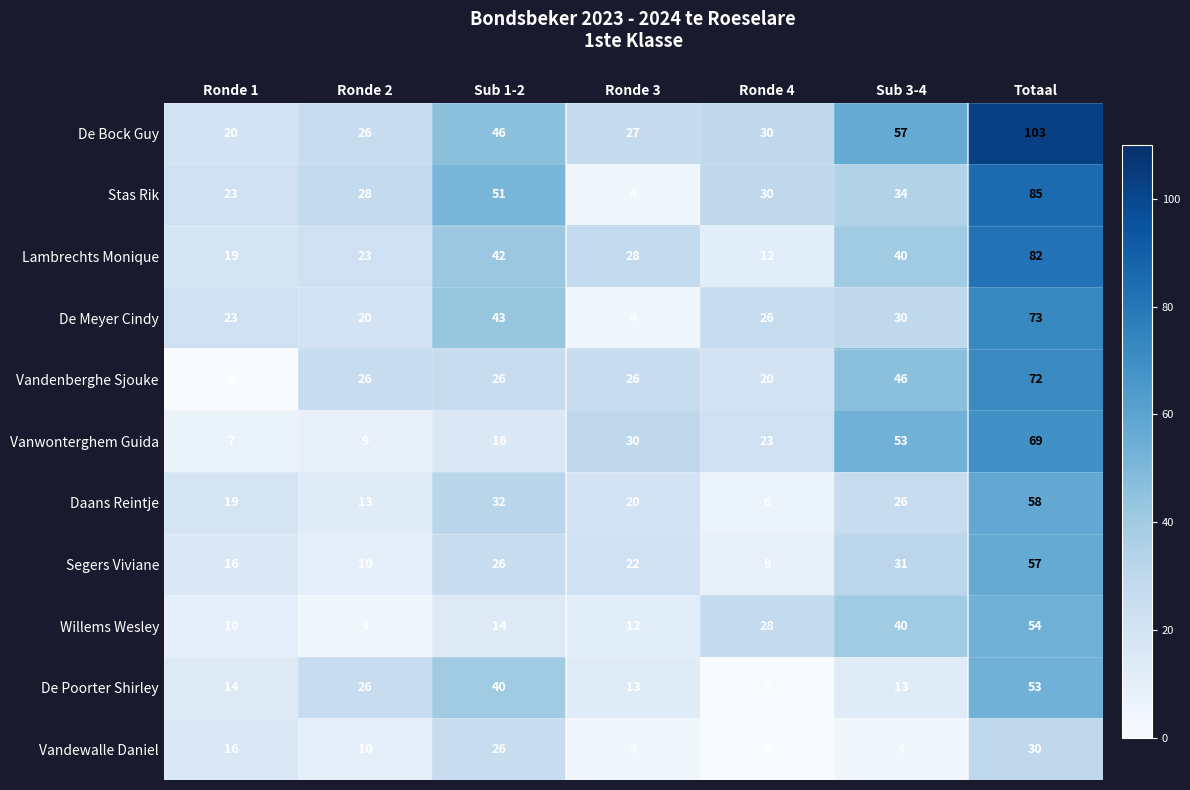

How many data points in De Meyer Cindy are less than 26?

3